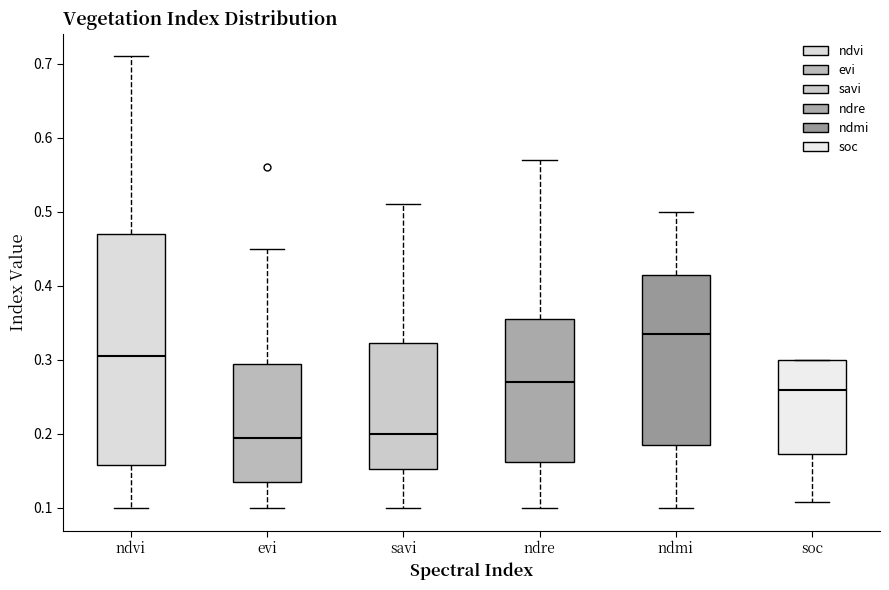

Where does the median line of the box for savi sit on the y-axis? The values are not printed on the chart, so give them approximately, as read against the axis.

0.20